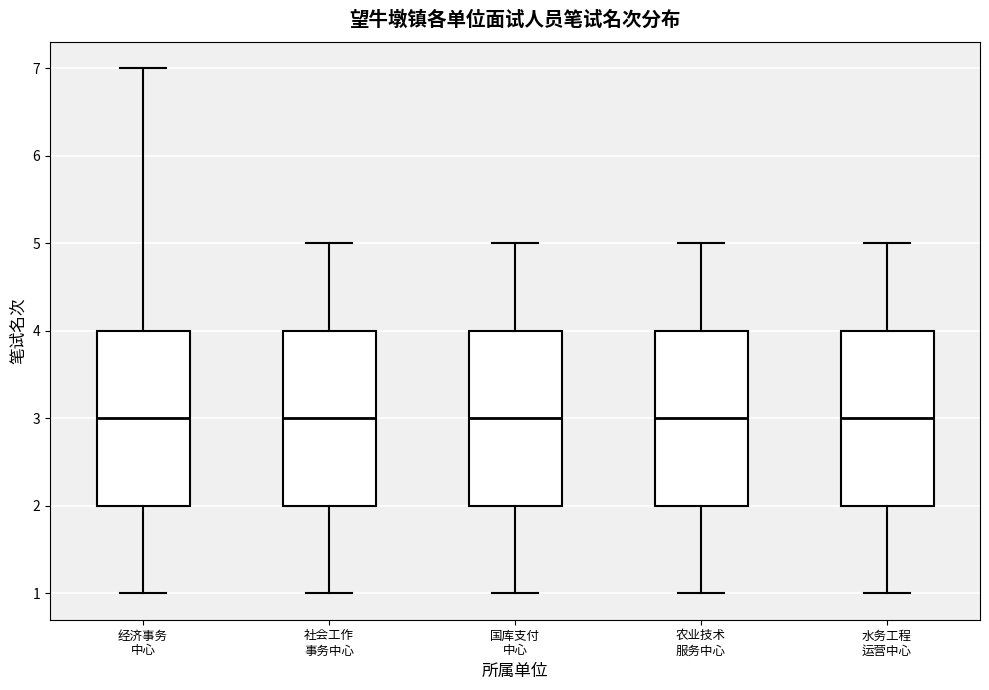

Where does the median line of the box for 国库支付 中心 sit on the y-axis? The values are not printed on the chart, so give them approximately, as read against the axis.

3